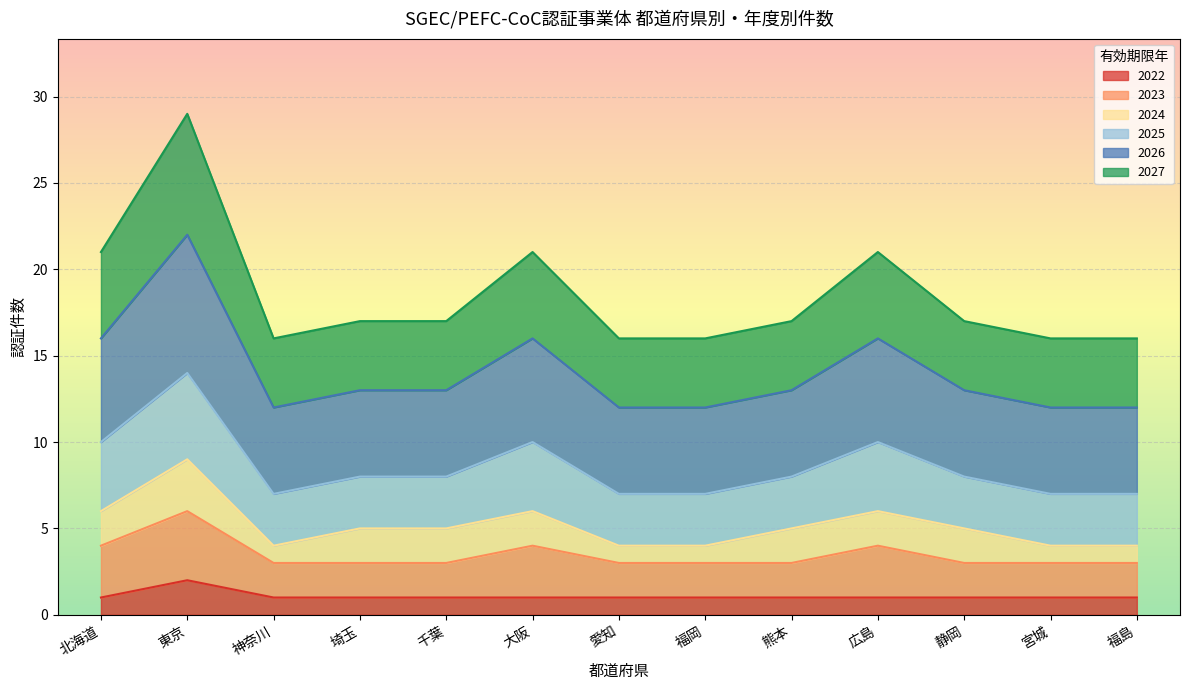

True or false: 2022 has more than 2 points higher than both neighbors.

False